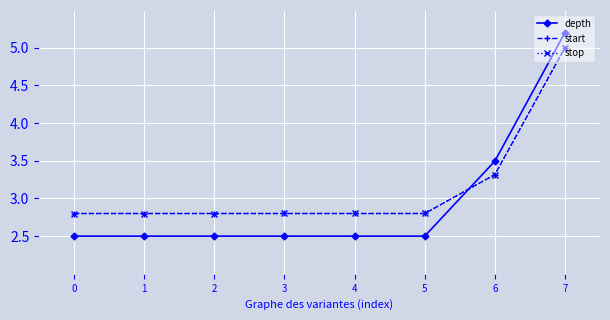

True or false: start has a value of 1.1 at 0.

False